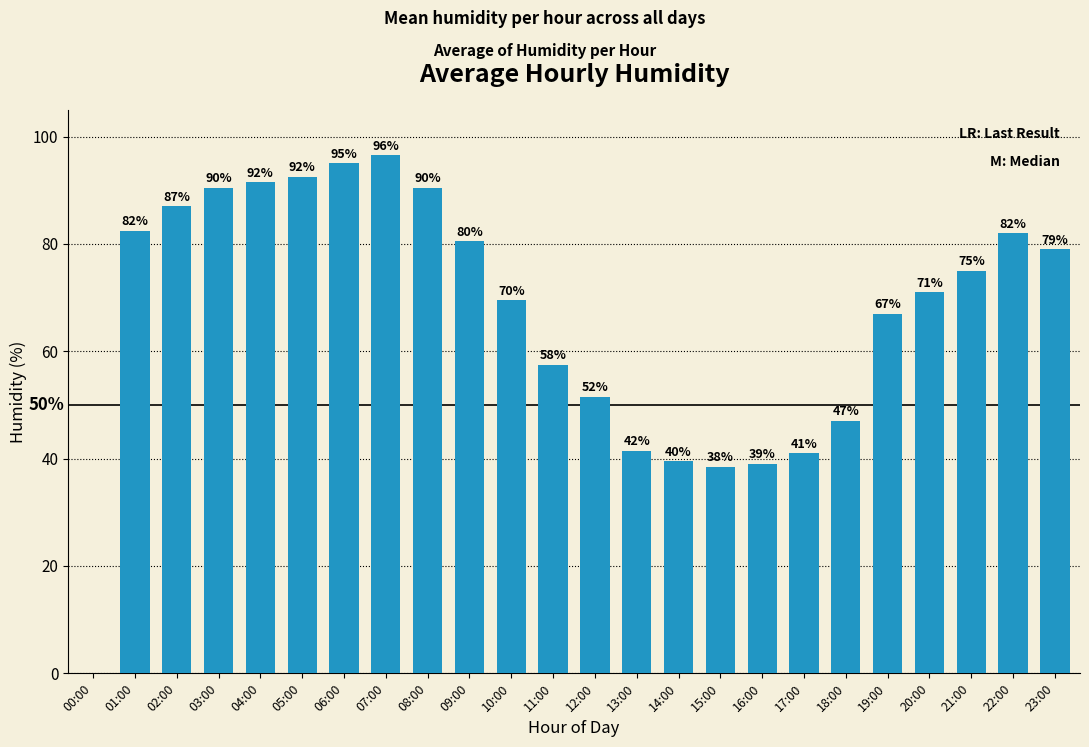

What is the difference between the second highest and second lowest values?

56.5